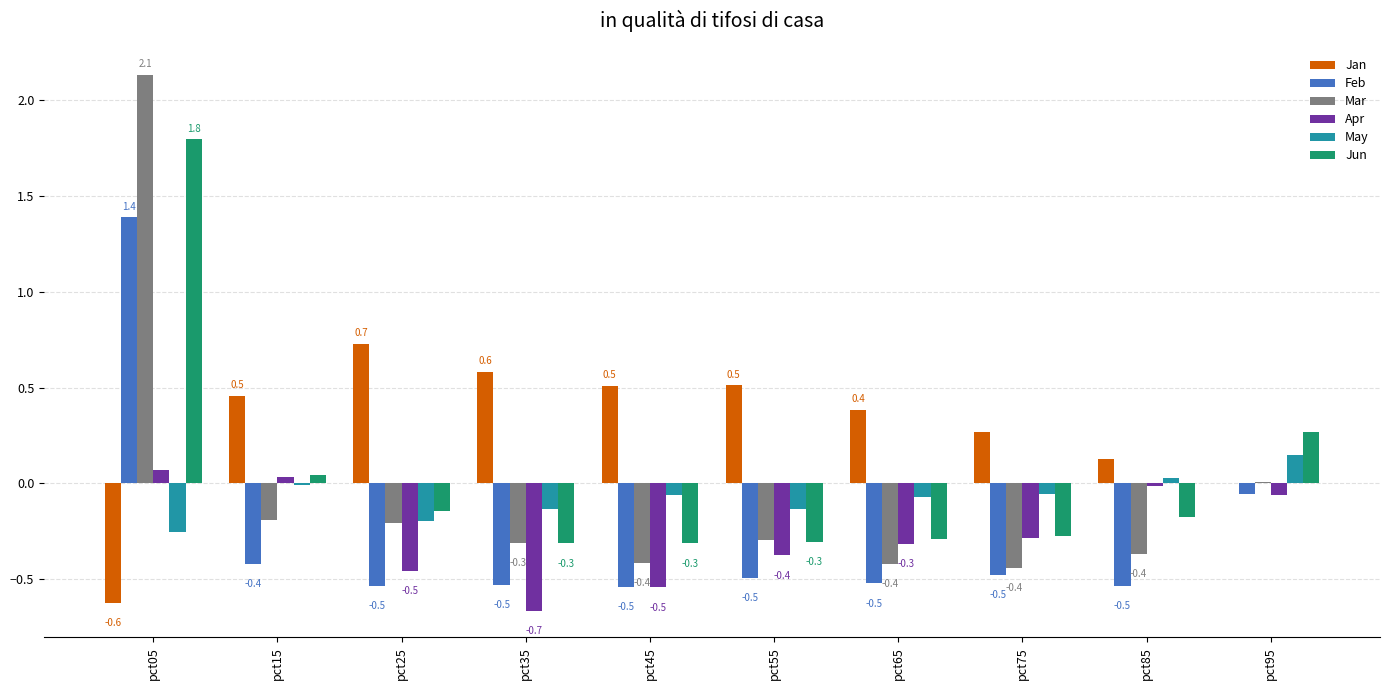

Is the value of Jan at pct35 greater than the value of Mar at pct65?

Yes